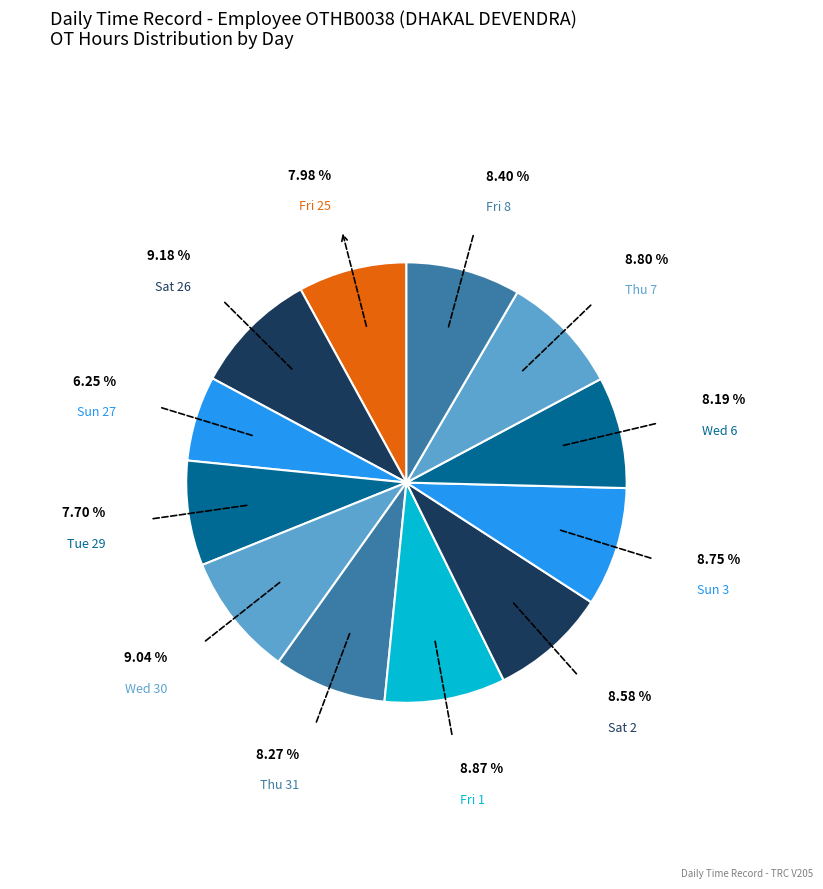

Count the number of slices in the pie.

12